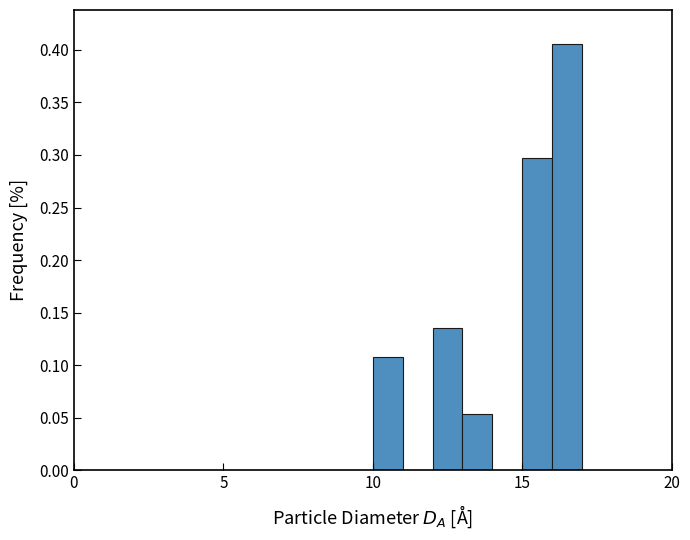

Around what value on the x-axis is the tallest bar? Give the approximate position of its centre, as read against the axis.

16.5